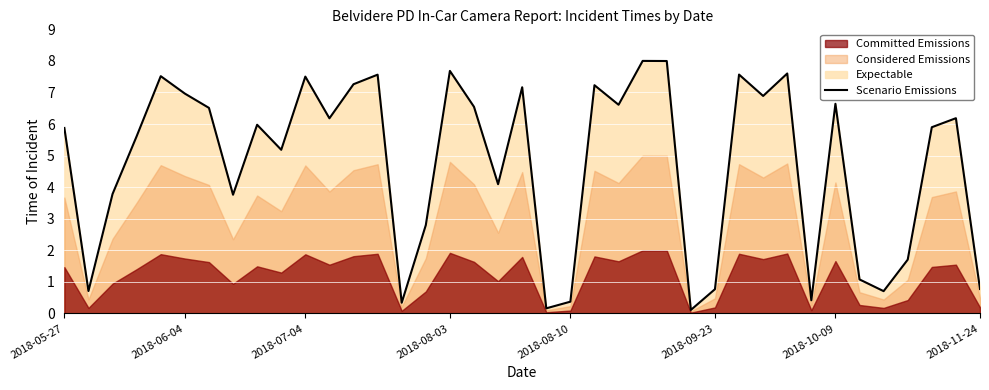

Between 2018-10-09 and 12, which is larger?

12